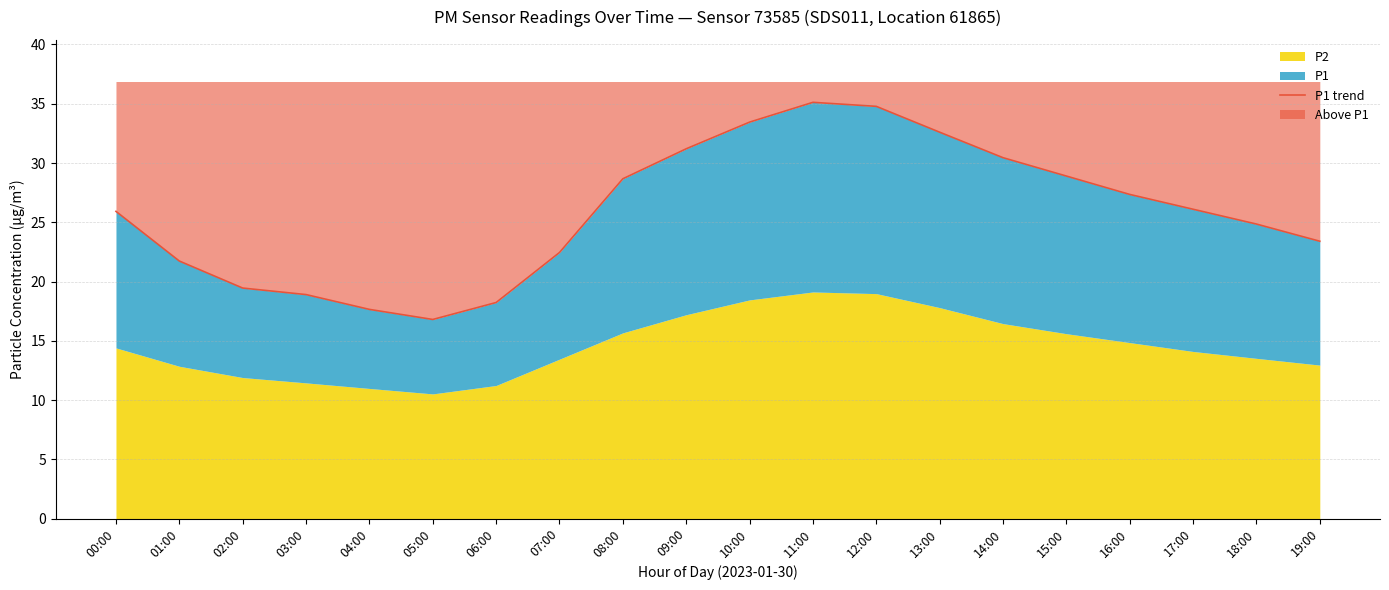

Which label corresponds to the smallest value in the chart?

05:00